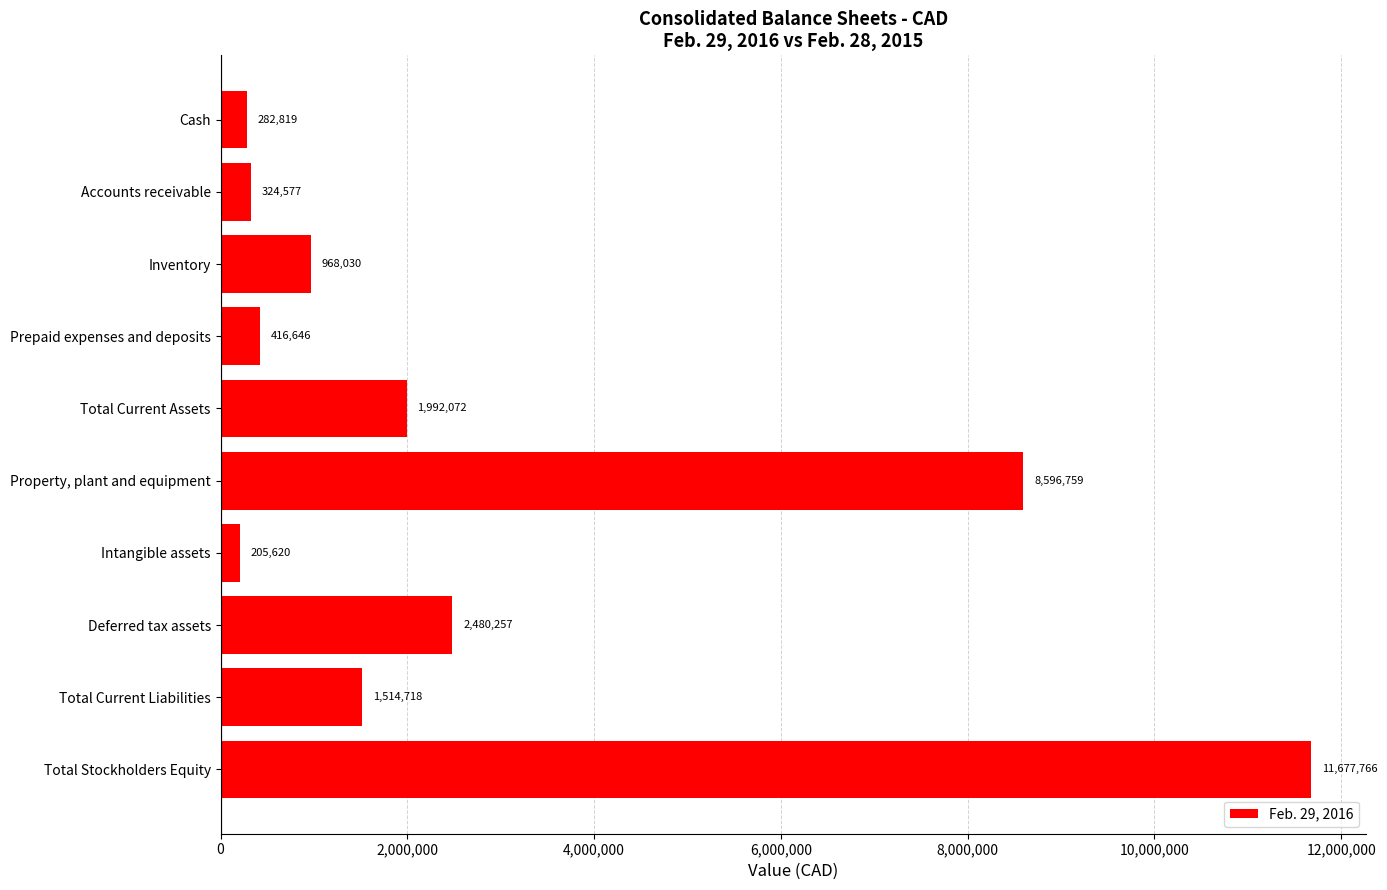

What is the greatest value displayed?

11677766